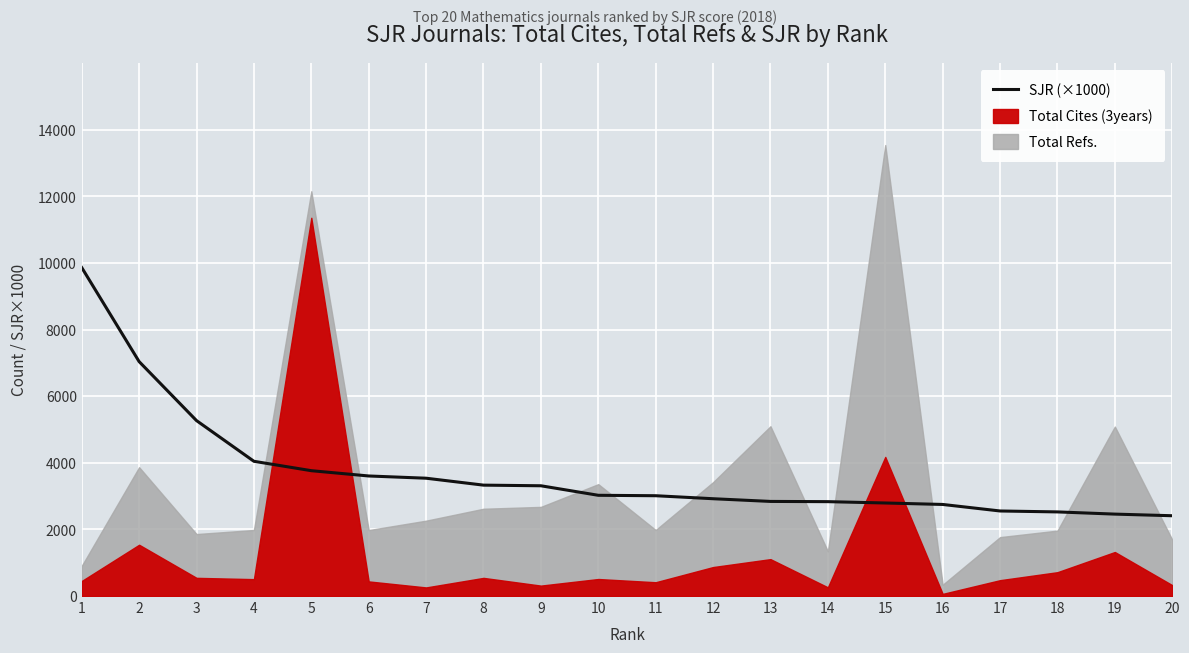

Which category has the highest value across all series?

1